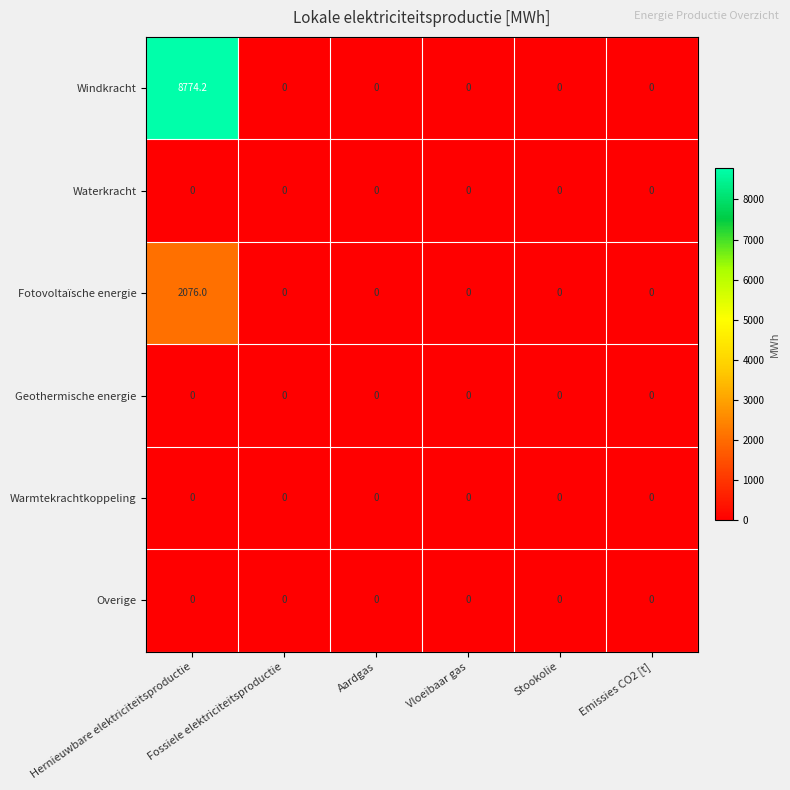

Which series has the largest total across all categories?

Windkracht